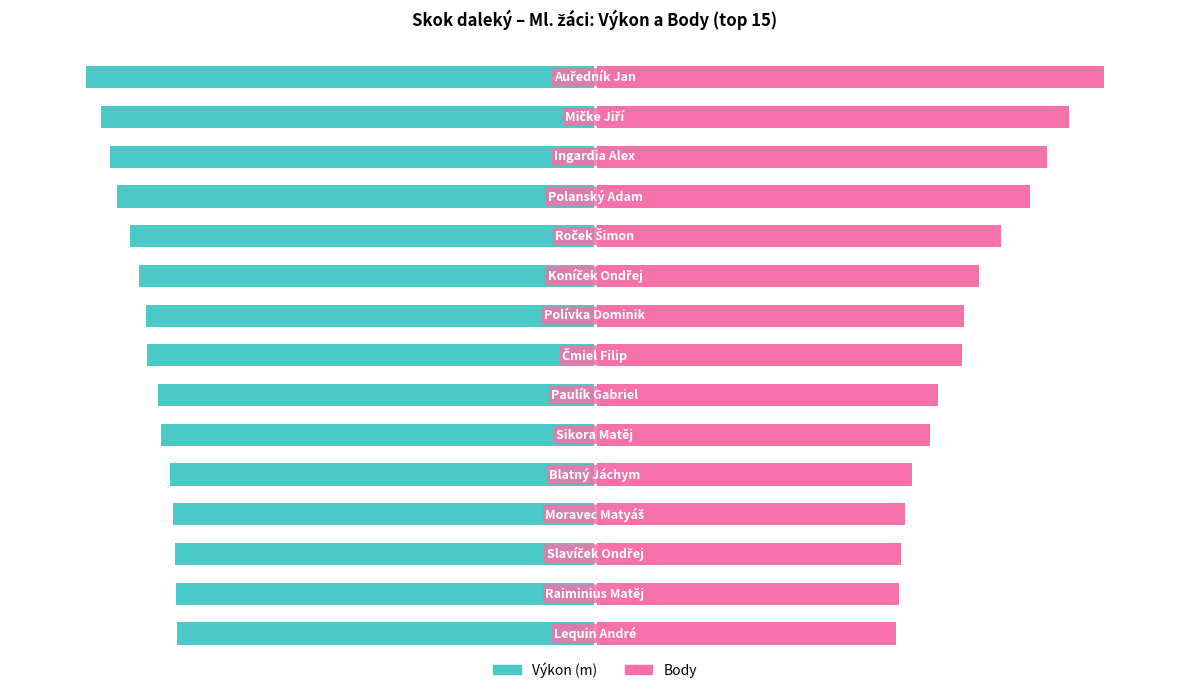

What is the difference between the Výkon (m) values at 12 and 6?

5.7